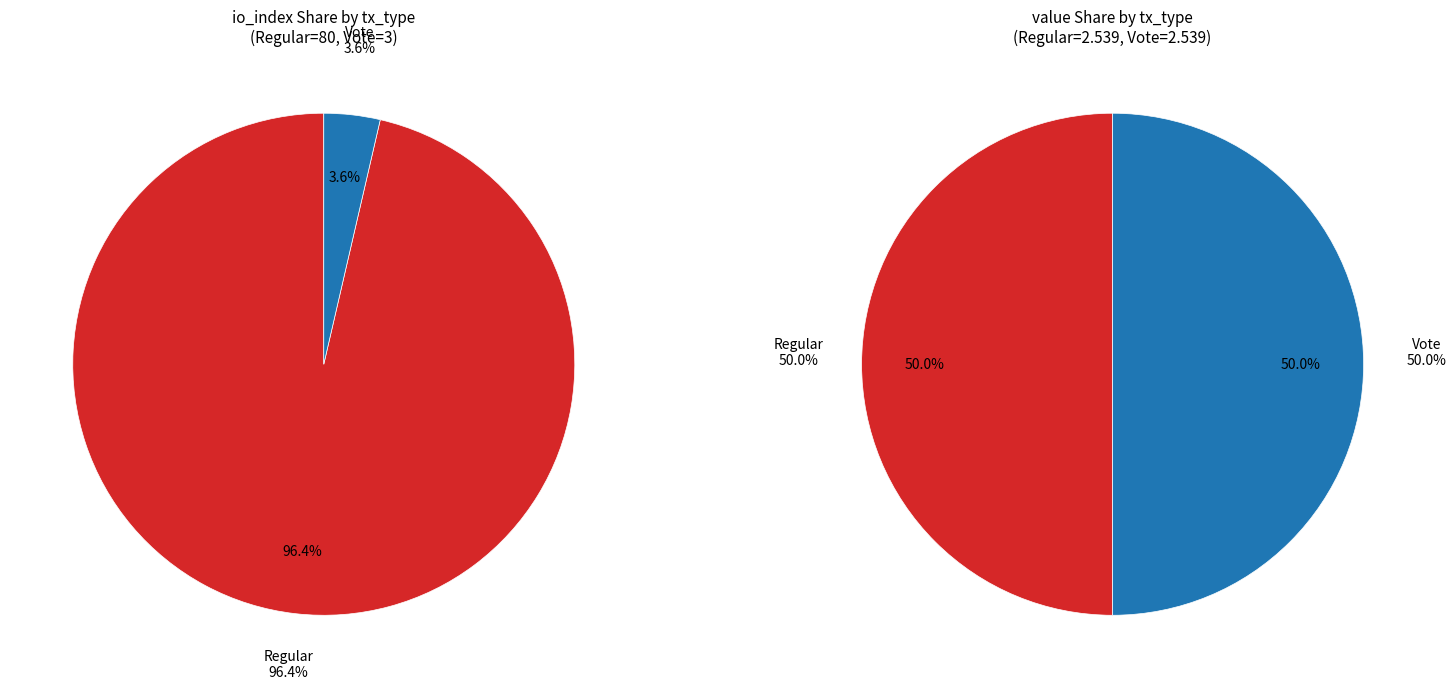

To the nearest percent, what percentage of the pie is Regular?

96%